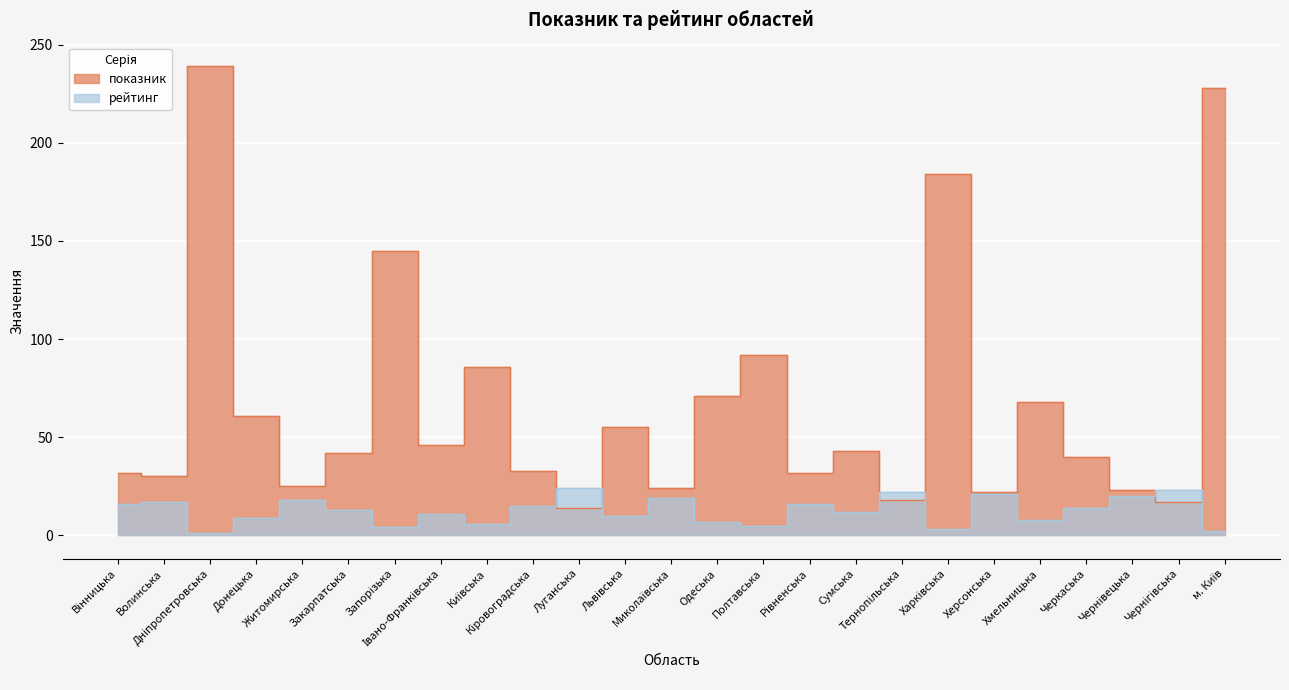

What is the sum of the рейтинг values at Тернопільська and Полтавська?

27